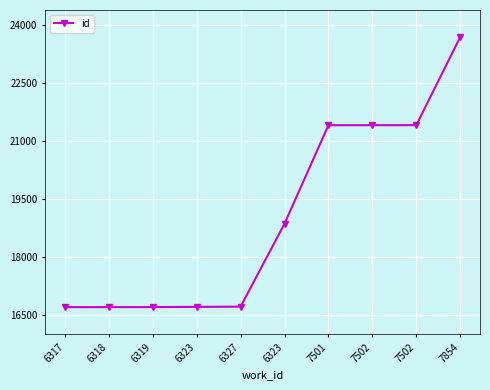

How many lines are shown in the chart?

1